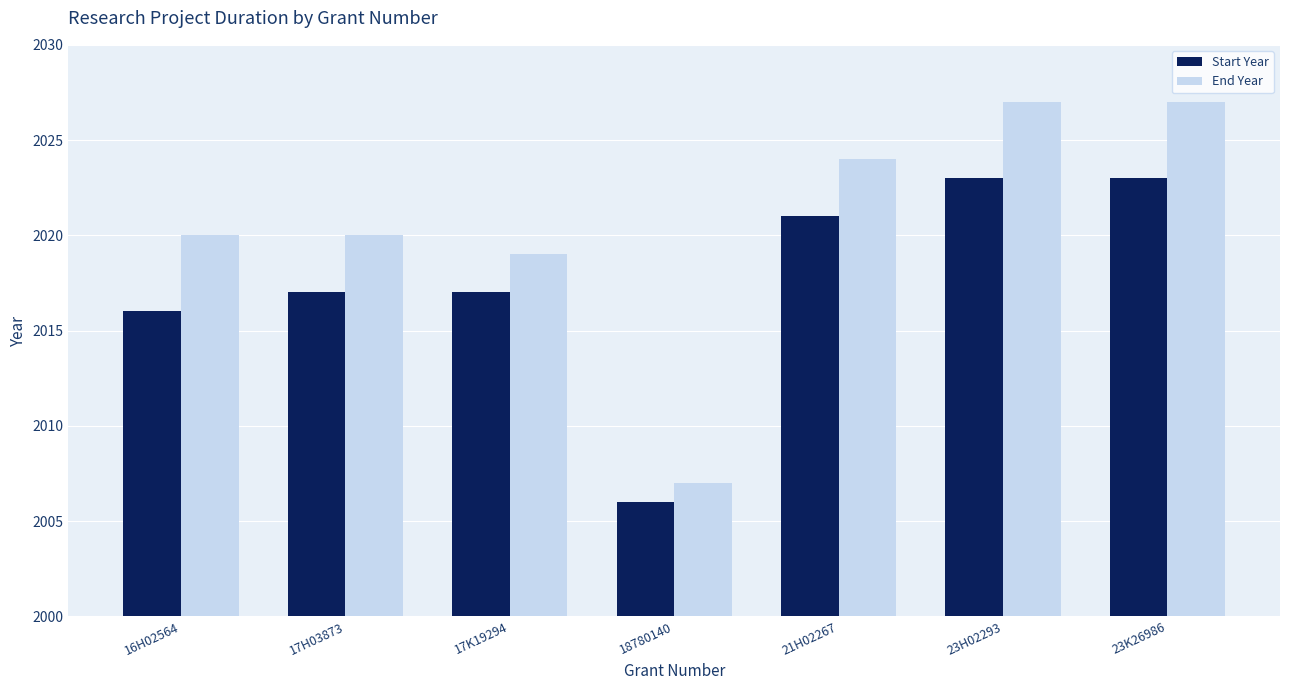

What are all the series names shown in the legend?

Start Year, End Year